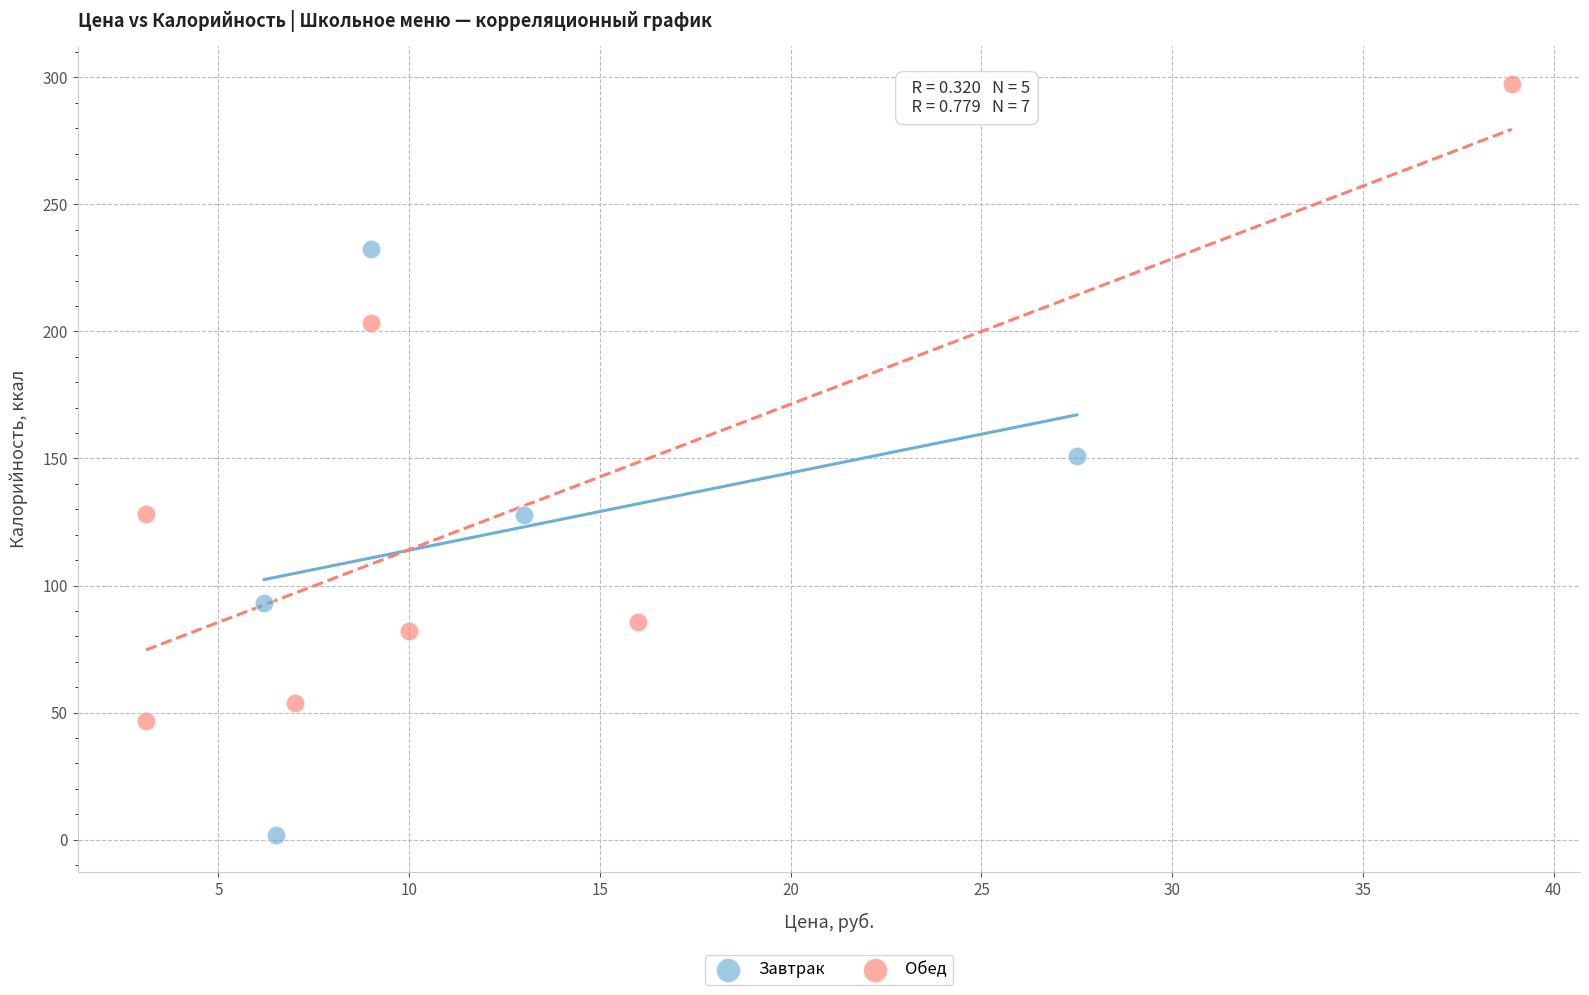

Which series has the widest spread of Y values?

Обед